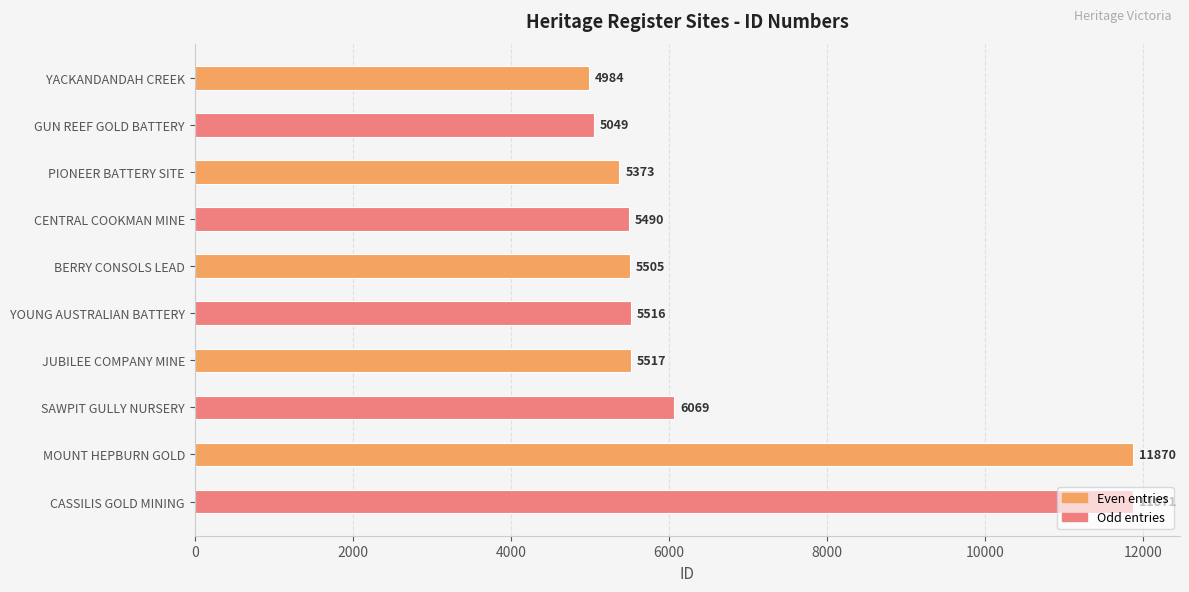

How many data points are less than 5516?

5